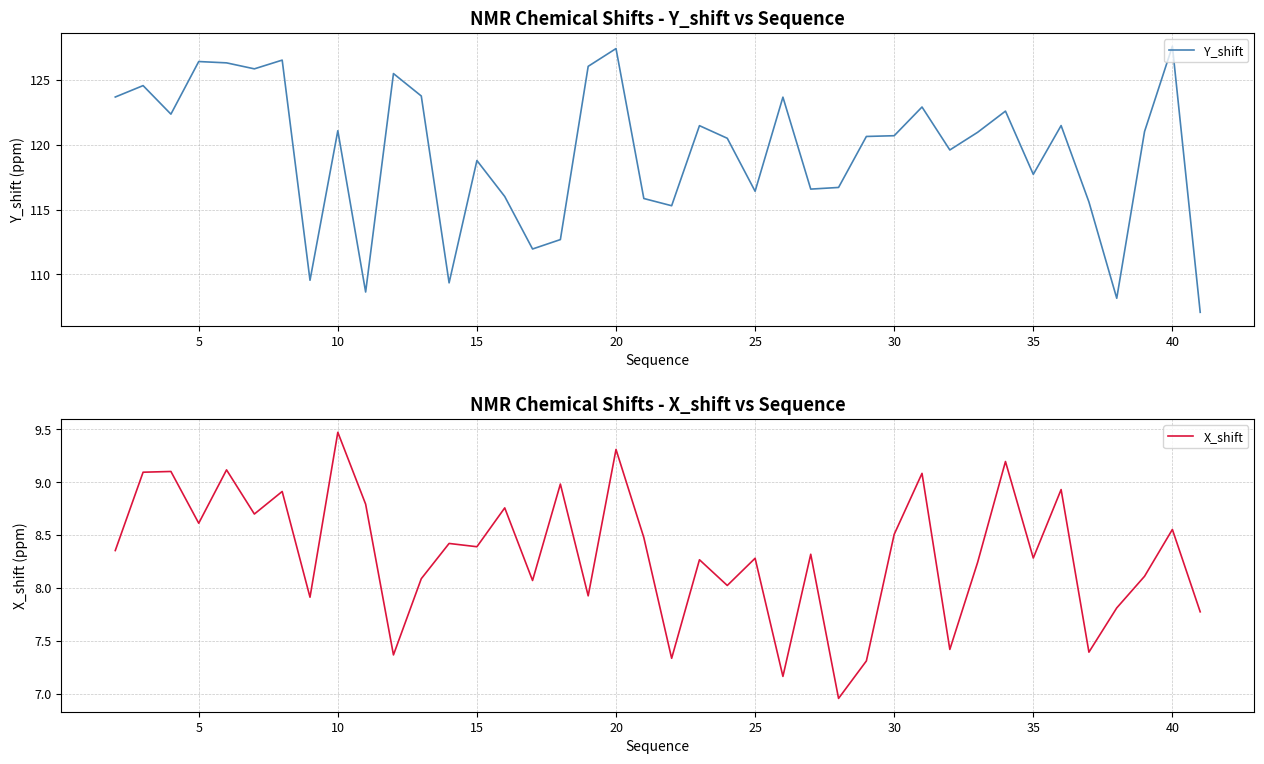

What is the average value of the Y_shift series?

119.5